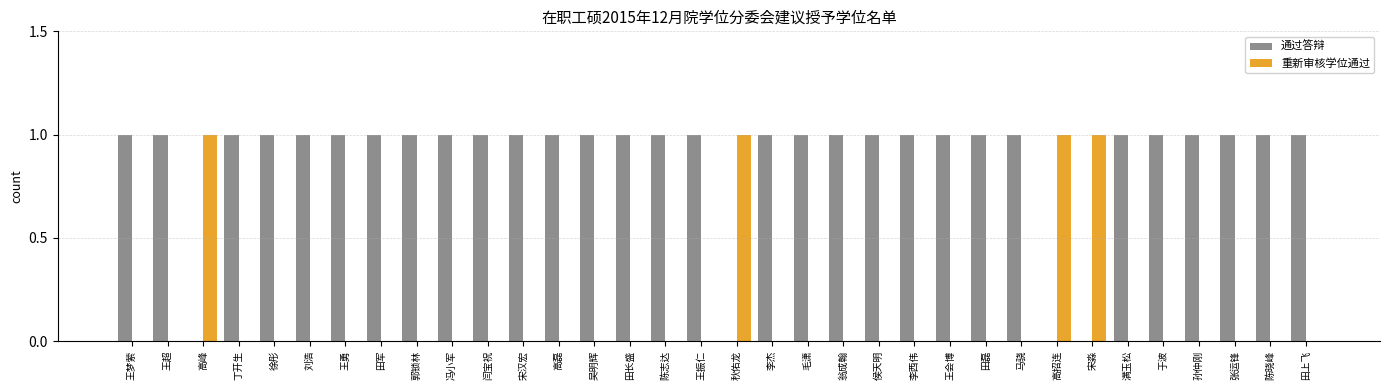

Which series has the largest total across all categories?

通过答辩